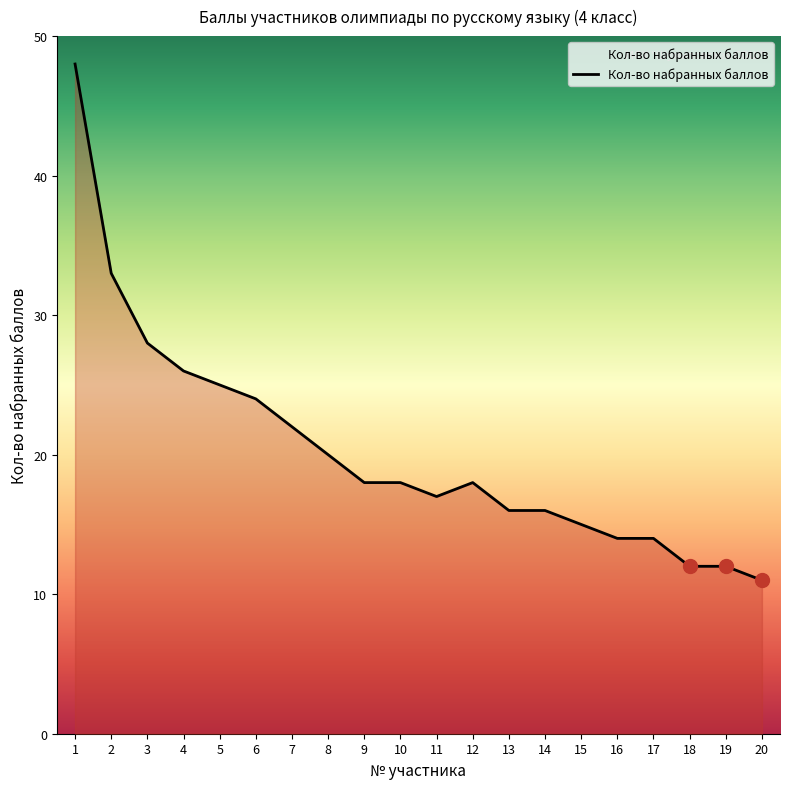

Count the number of categories in the chart.

20